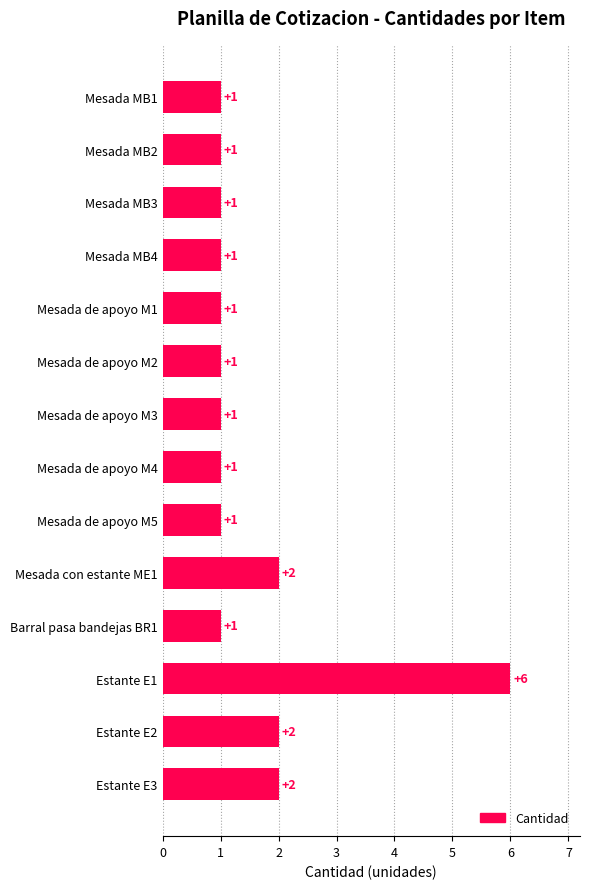

Are the bars grouped side by side (vs. stacked)?

No